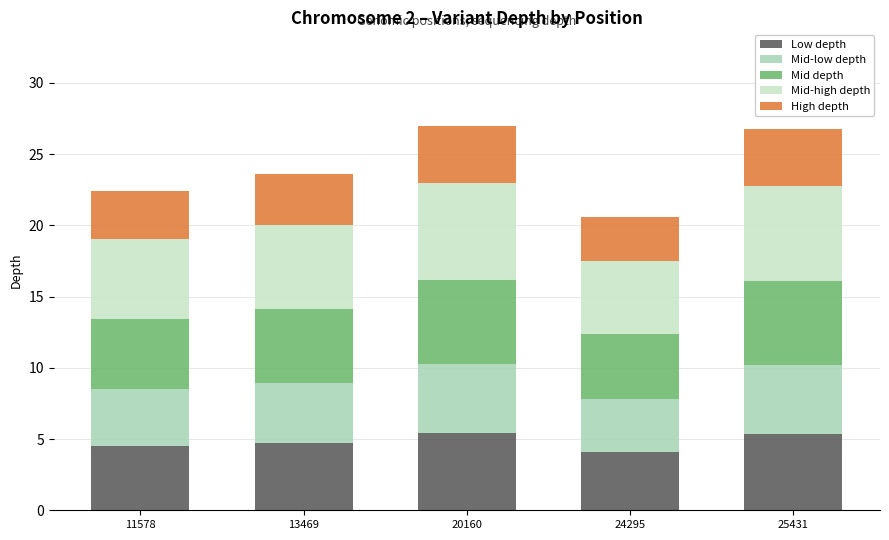

Reading right to left, transcribe the values for Low depth.

25431=5.4	24295=4.1	20160=5.4	13469=4.7	11578=4.5